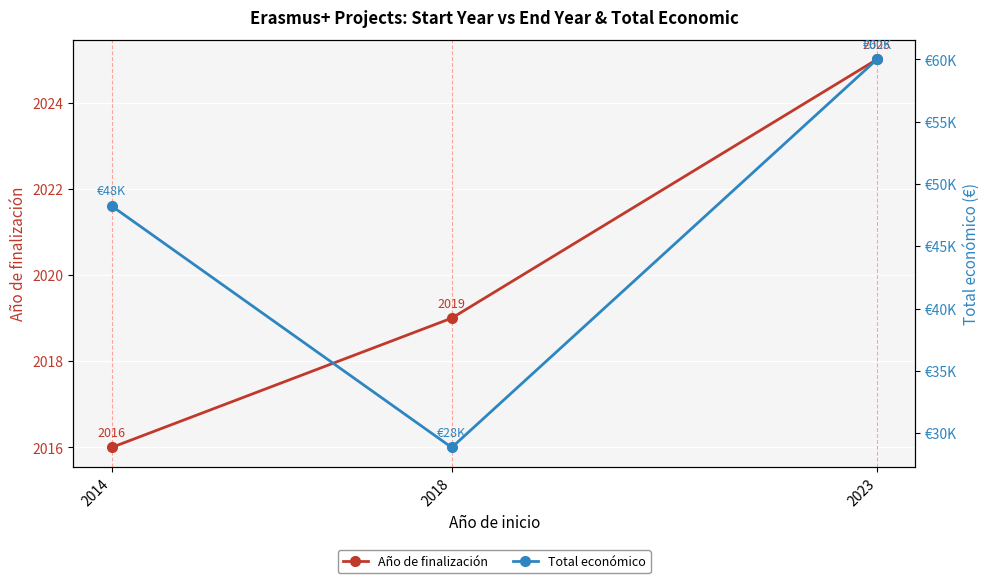

Rank the categories by Año de finalización value from lowest to highest.

2014, 2018, 2023